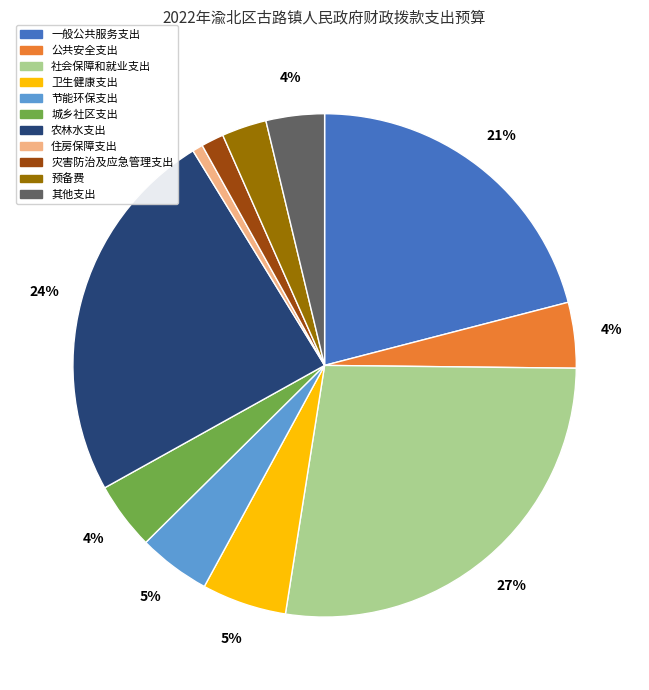

To the nearest percent, what percentage of the pie is 公共安全支出?

4%